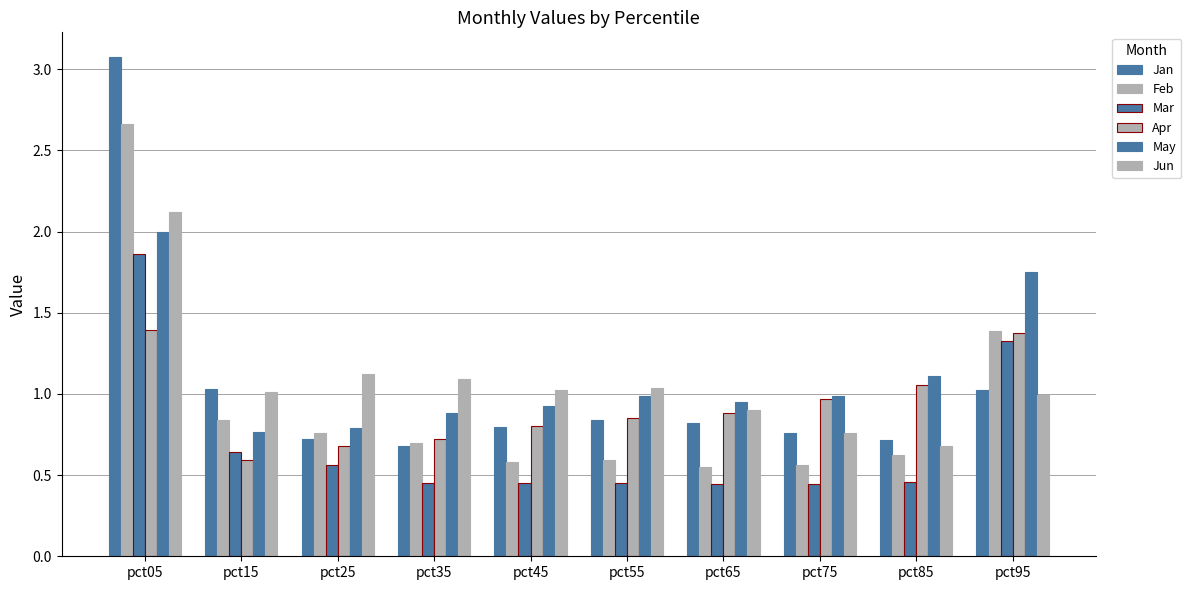

Reading left to right, list all the values displayed in this chart.

Jan: 3.1	1.0	0.7	0.7	0.8	0.8	0.8	0.8	0.7	1.0
Feb: 2.7	0.8	0.8	0.7	0.6	0.6	0.5	0.6	0.6	1.4
Mar: 1.9	0.6	0.6	0.4	0.5	0.5	0.4	0.4	0.5	1.3
Apr: 1.4	0.6	0.7	0.7	0.8	0.9	0.9	1.0	1.1	1.4
May: 2.0	0.8	0.8	0.9	0.9	1.0	0.9	1.0	1.1	1.8
Jun: 2.1	1.0	1.1	1.1	1.0	1.0	0.9	0.8	0.7	1.0